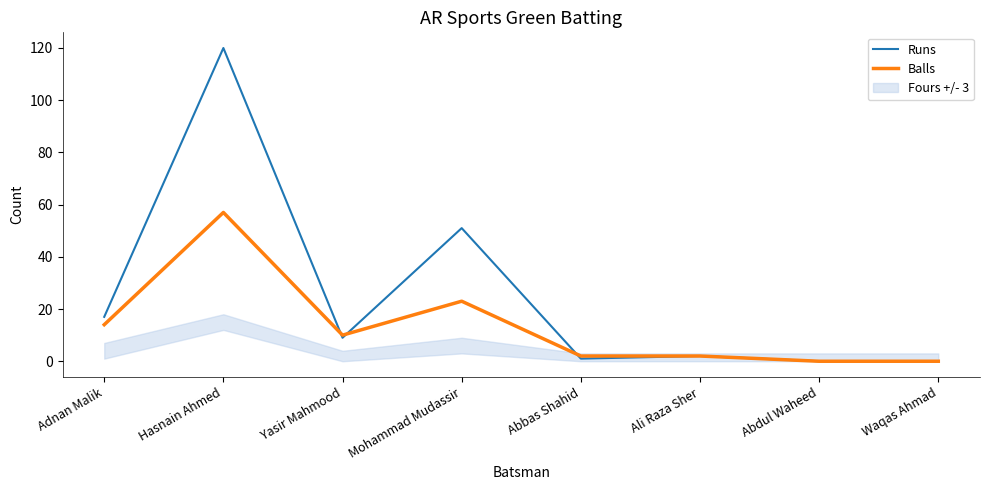

Is it true that Runs equals 74 at Hasnain Ahmed?

False